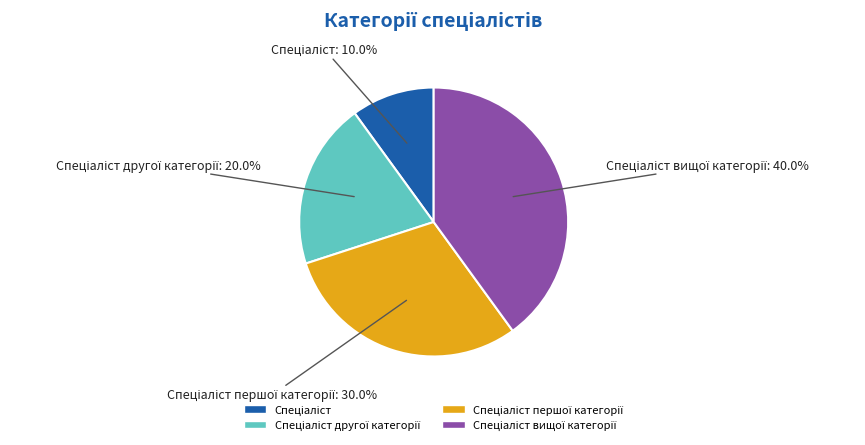

Is there a majority slice in this chart?

No